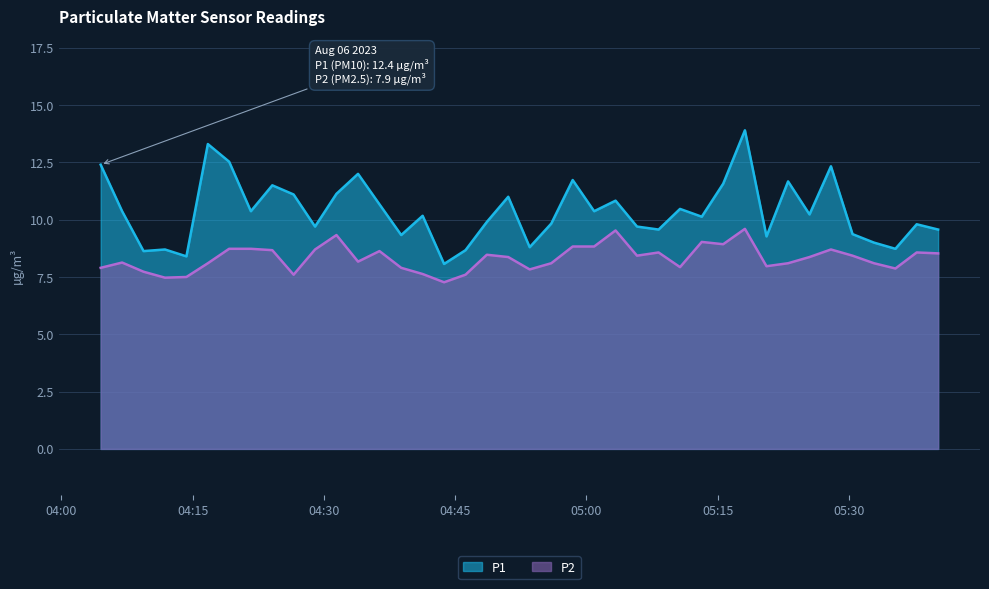

Count the number of categories in the chart.

40